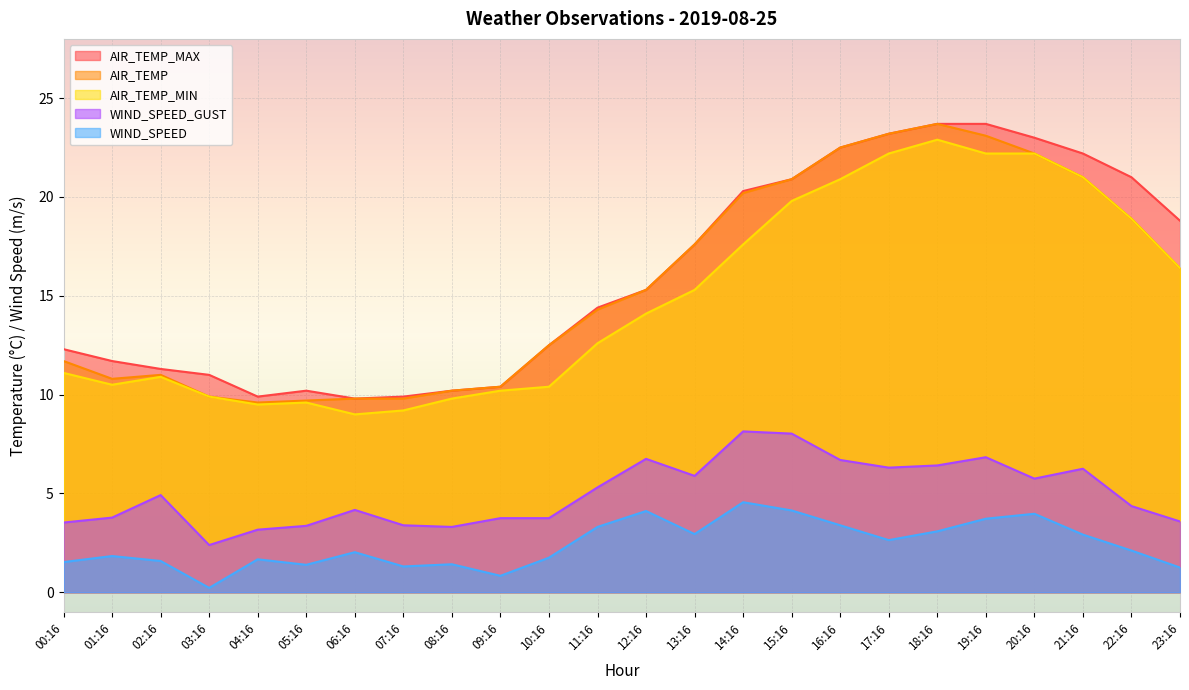

Does the chart display data point markers on the line(s)?

No